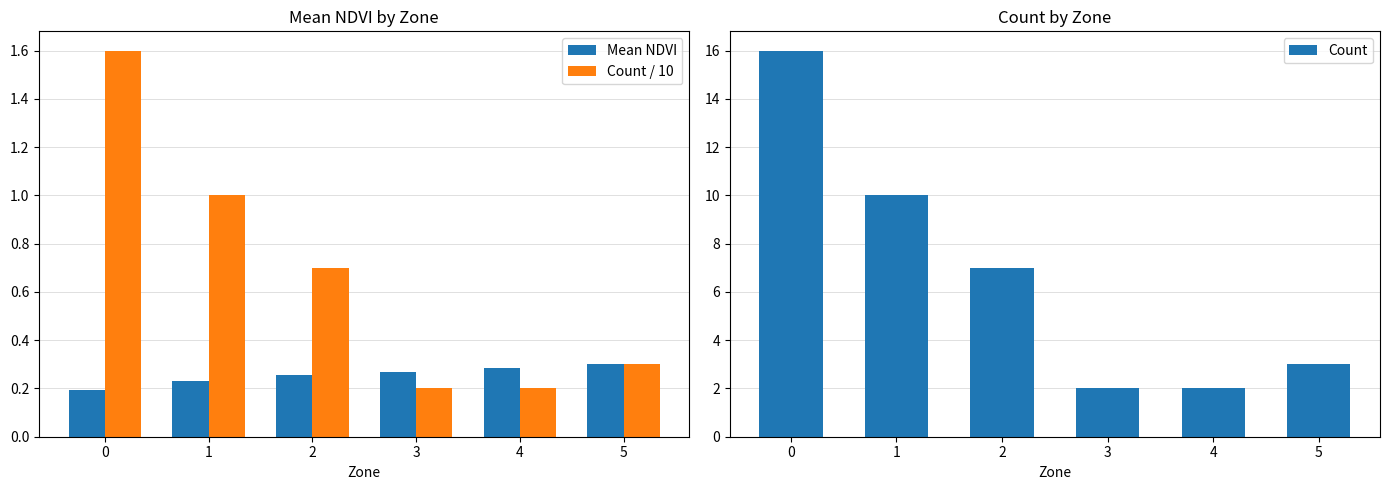

Which has a higher value, 5 or 1?

5